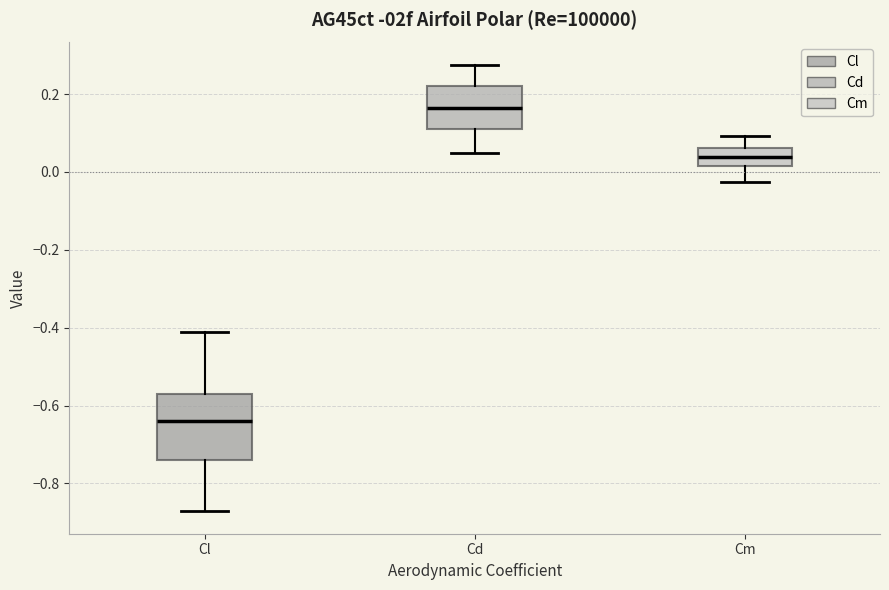

Where does the median line of the box for Cm sit on the y-axis? The values are not printed on the chart, so give them approximately, as read against the axis.

0.04